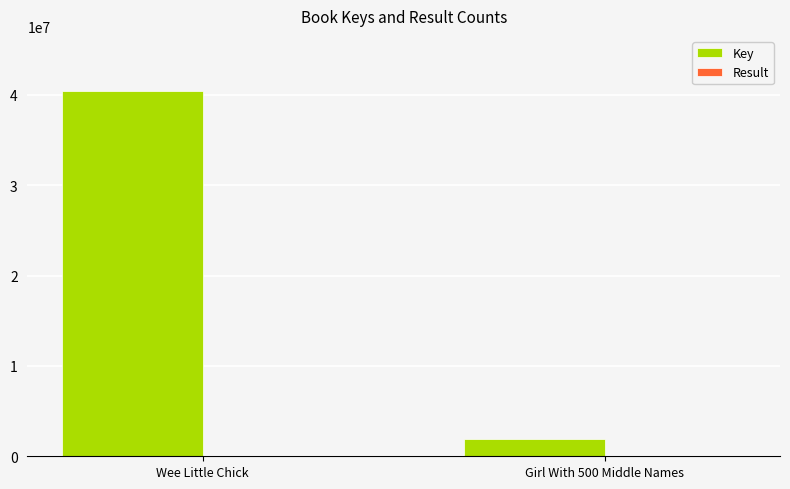

What is the average value of the Key series?

21164465